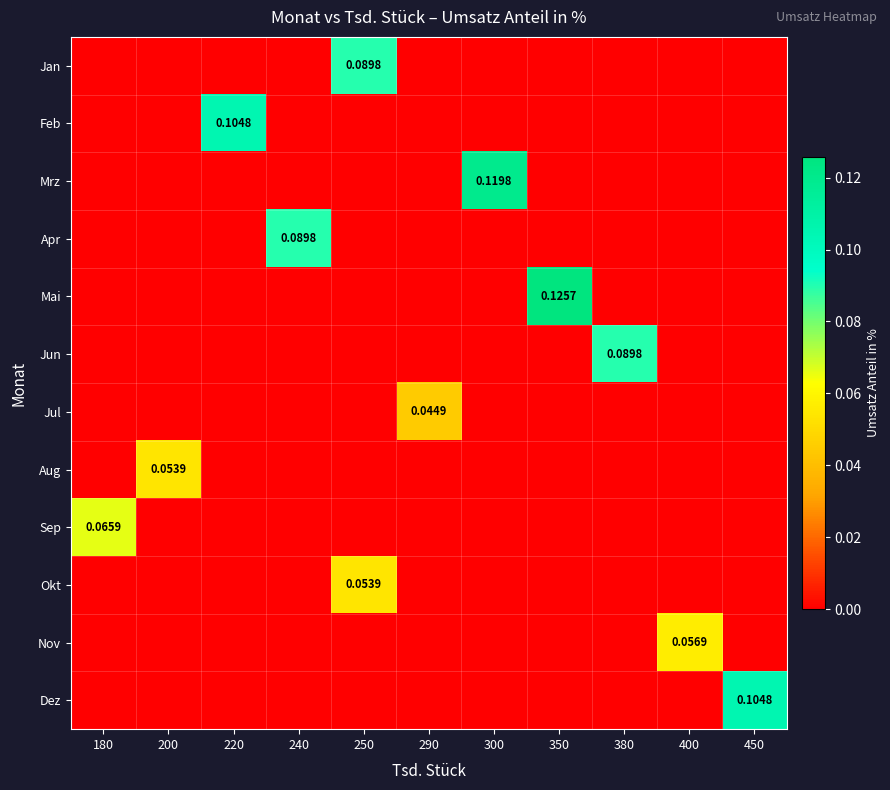

At which category does the chart reach its minimum across all series?

180